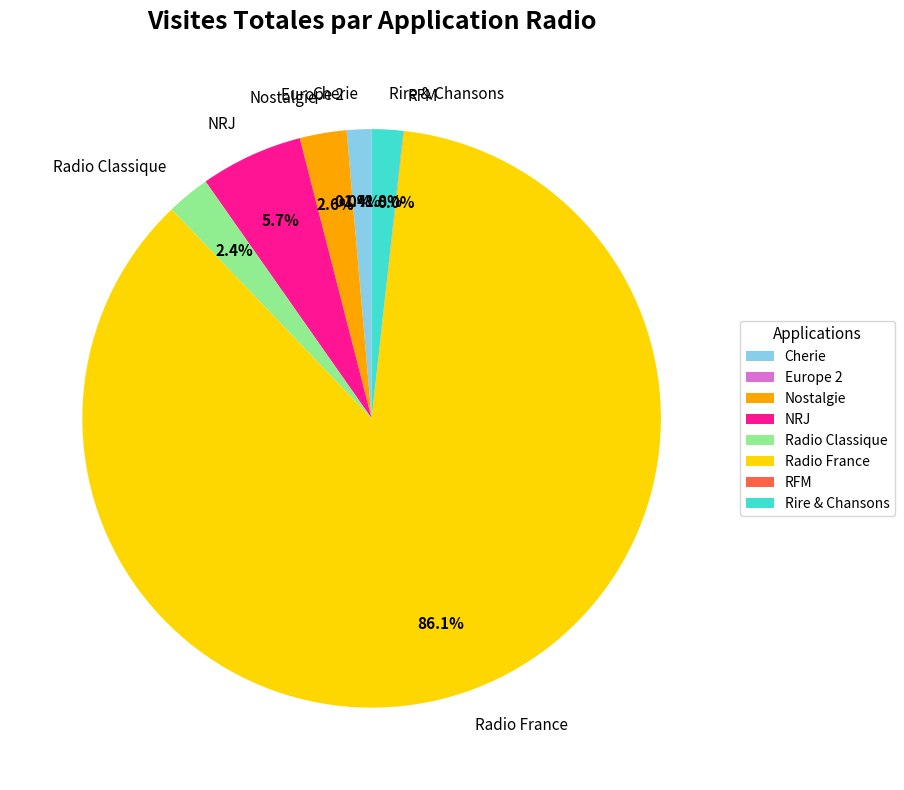

Which category accounts for the majority?

Radio France